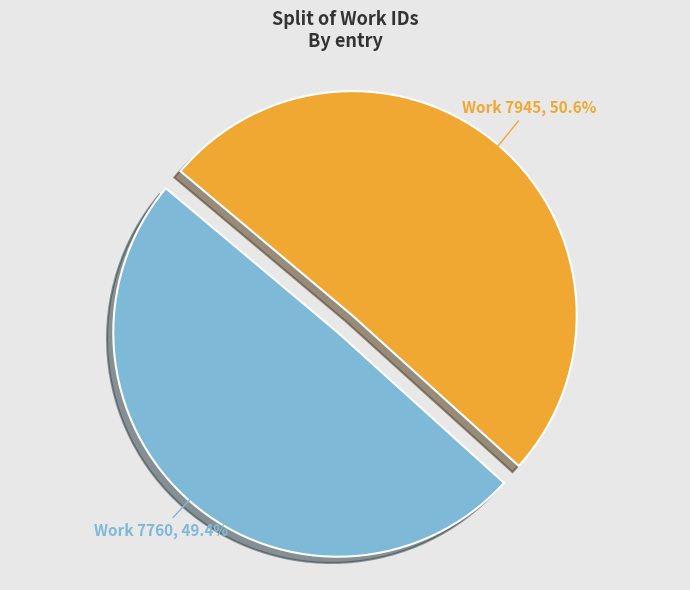

Is there any slice that represents more than half of the pie?

Yes